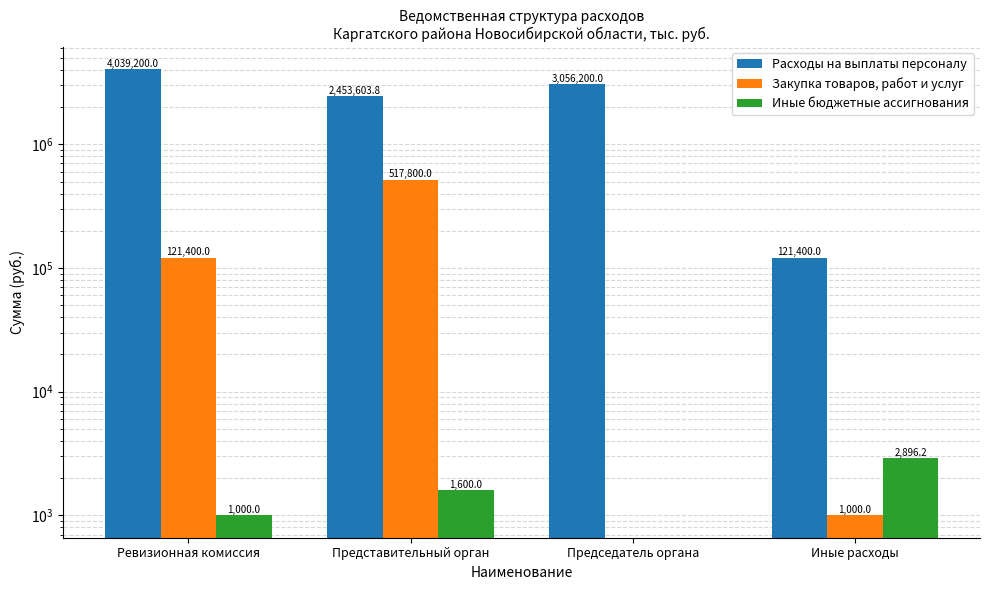

Which series changed the most between Ревизионная комиссия and Председатель органа?

Расходы на выплаты персоналу